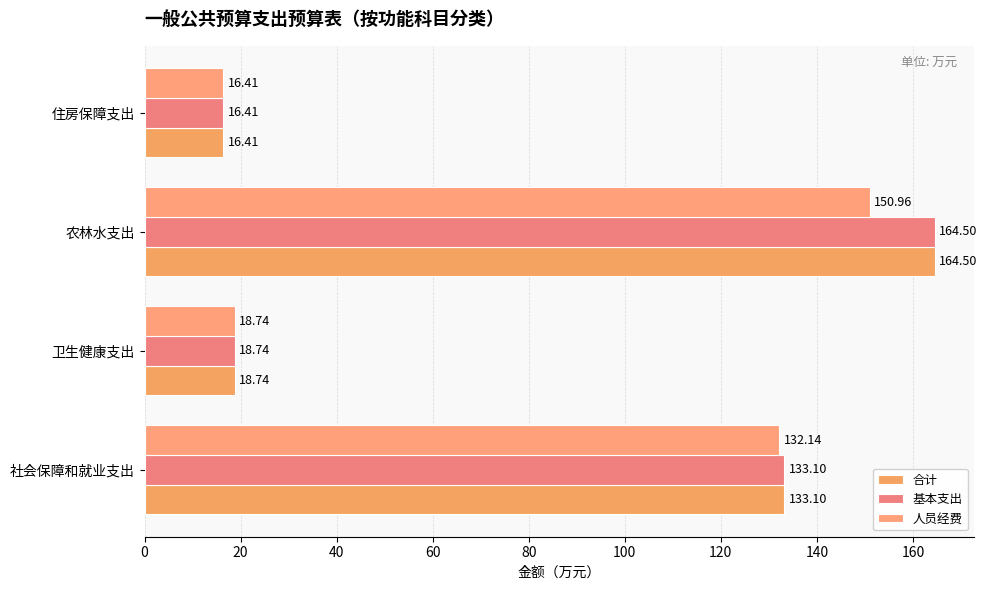

At which label does 基本支出 reach its peak?

农林水支出